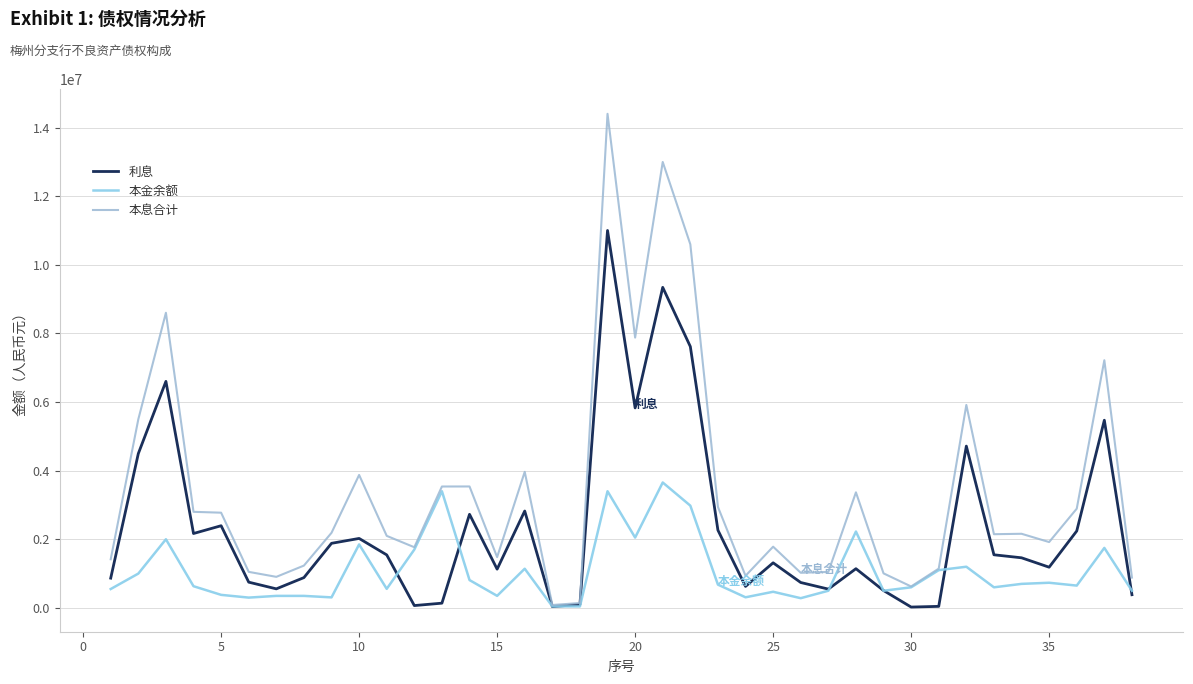

List the series in order of their peak value, highest first.

本息合计, 利息, 本金余额